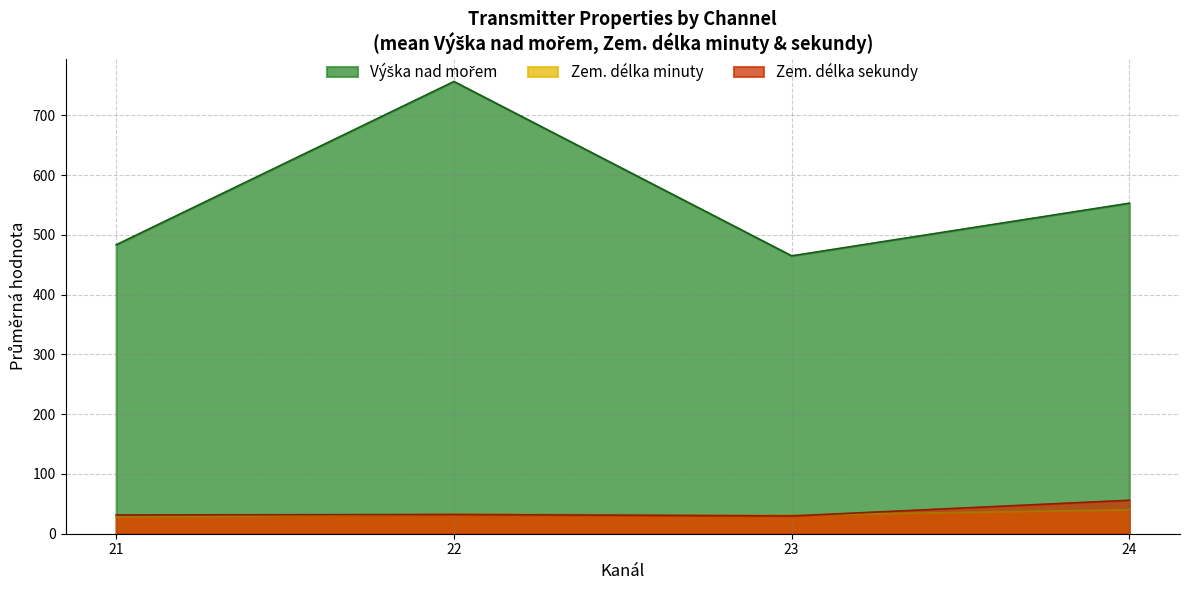

True or false: Zem. délka minuty has a value of 26 at 29.

False